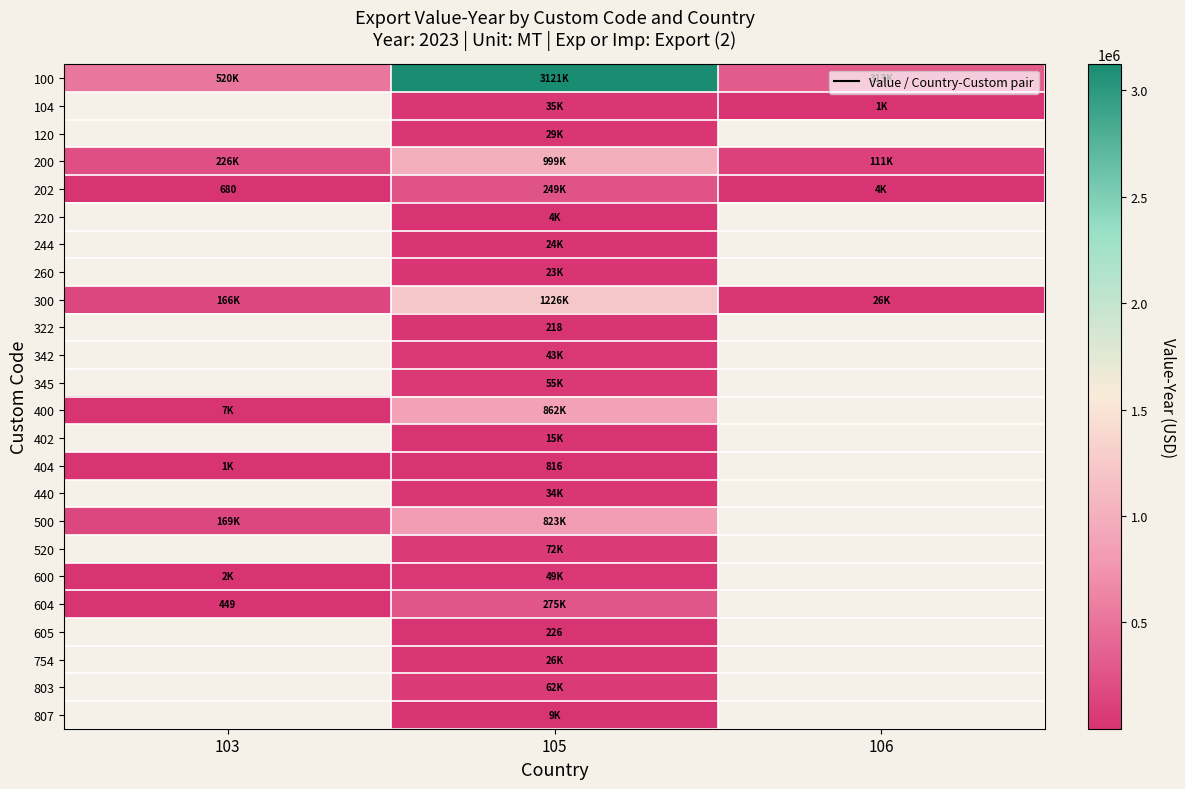

What is the sum of the 202 values at 106 and 103?

4923.0